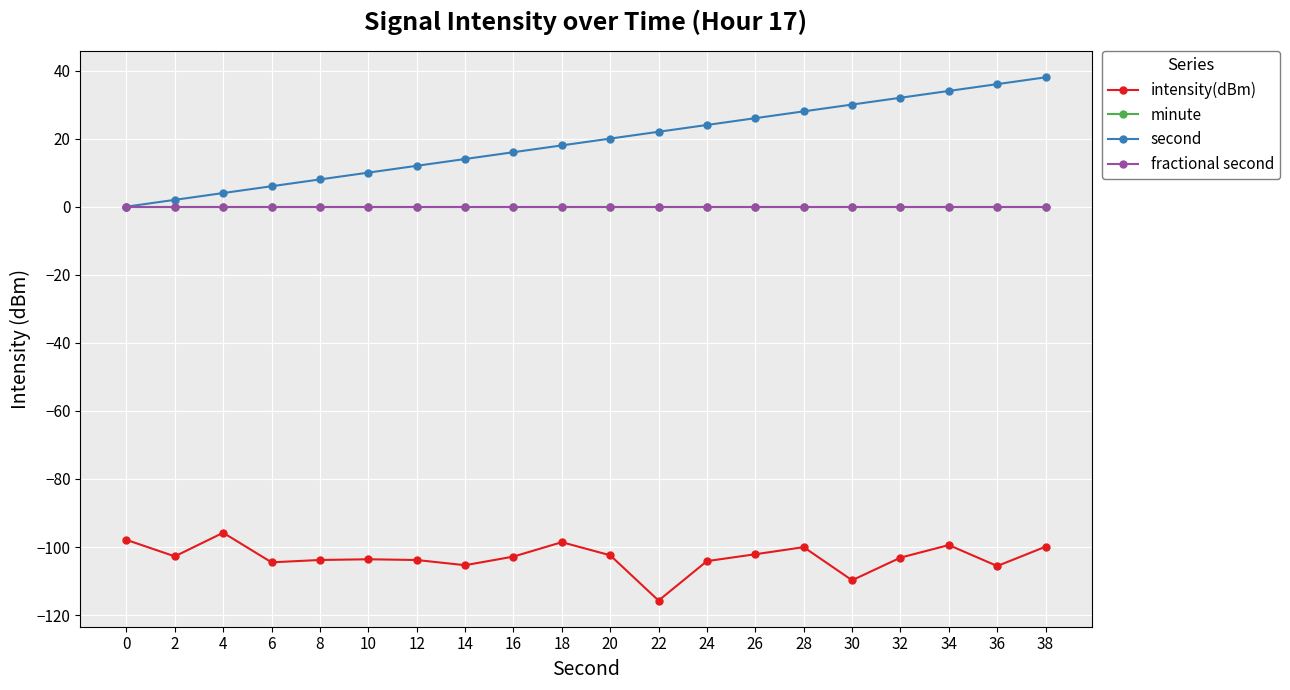

What is the total value across all series at 6?

-98.5